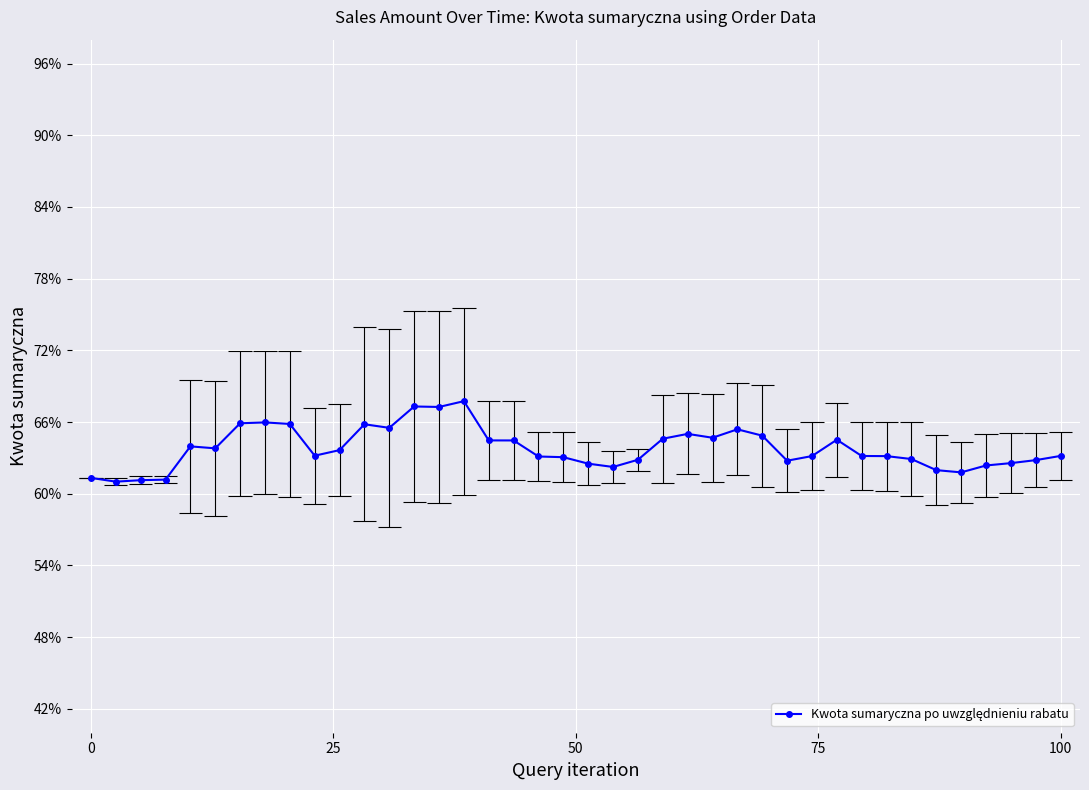

How many interior local valleys (lower than both neighbors) does the data have?

9